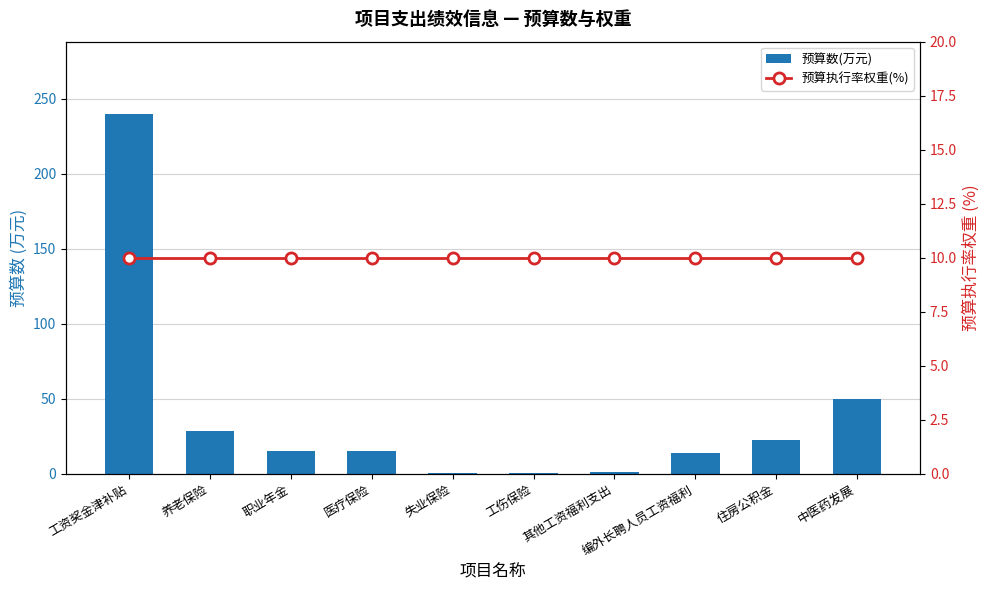

The value of 预算执行率权重(%) at 其他工资福利支出 is 10.0. True or false?

True